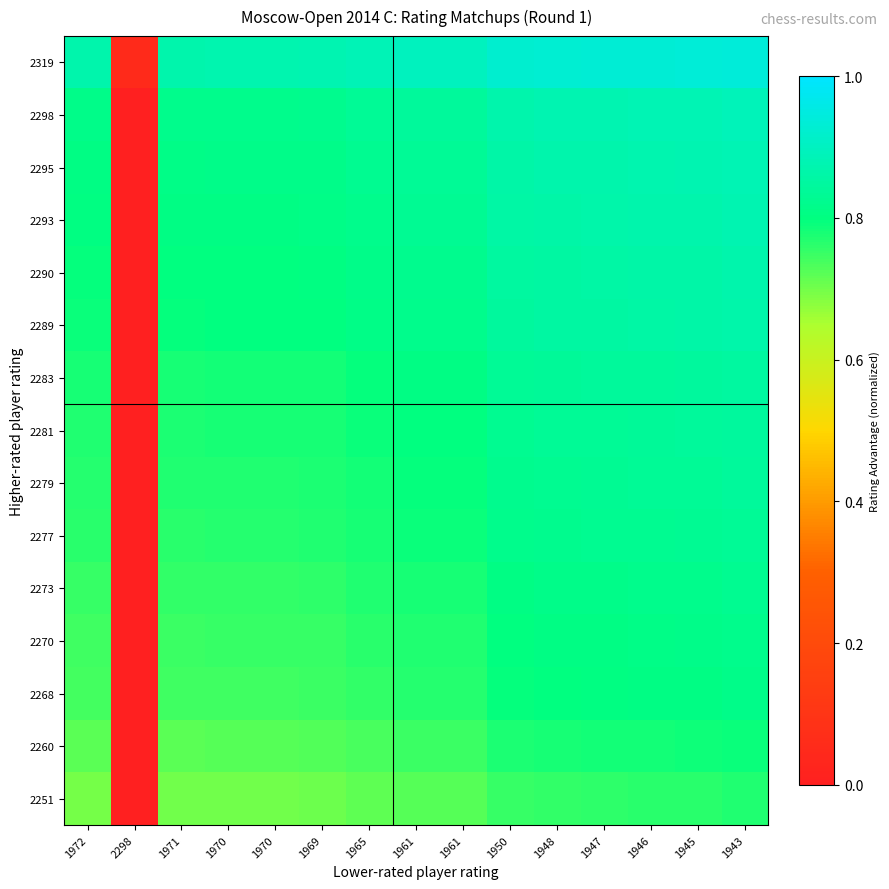

How many distinct data groups are displayed?

15